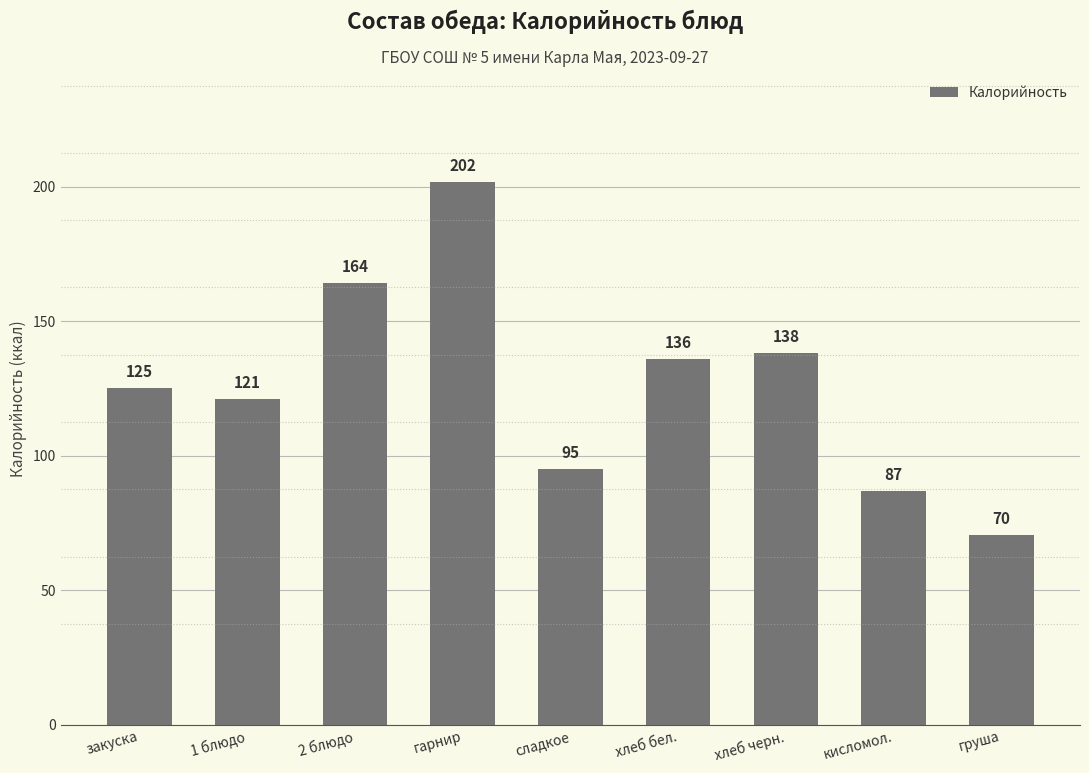

How many bars are there in total?

9